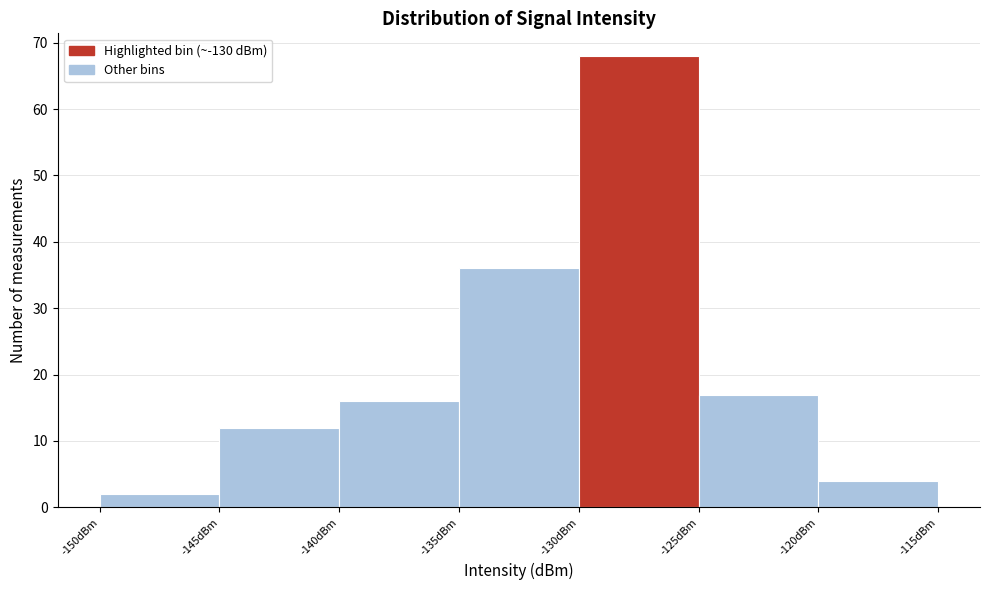

Over which range of the x-axis is the bar tallest?

-130 to -125